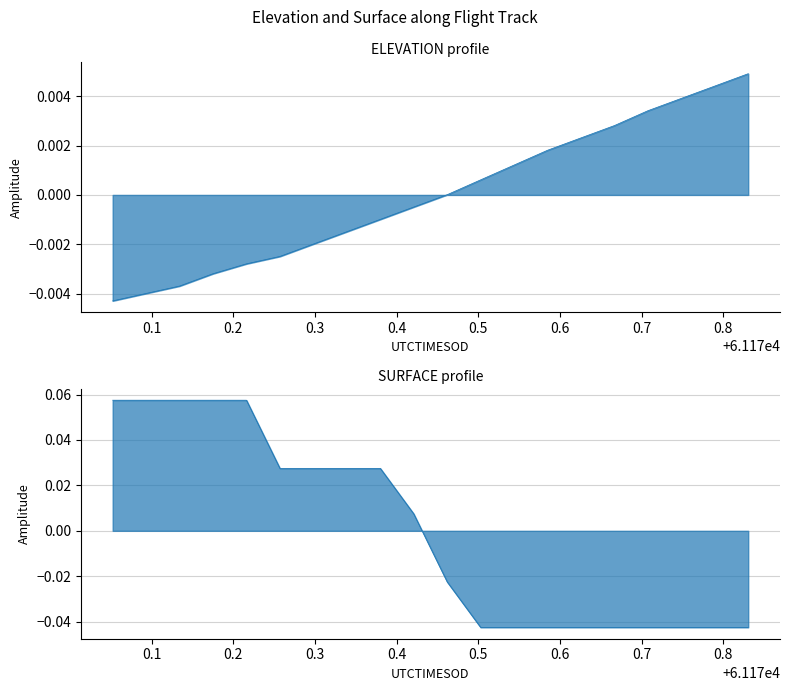

Is it true that ELEVATION equals 0.0 at 16?

False